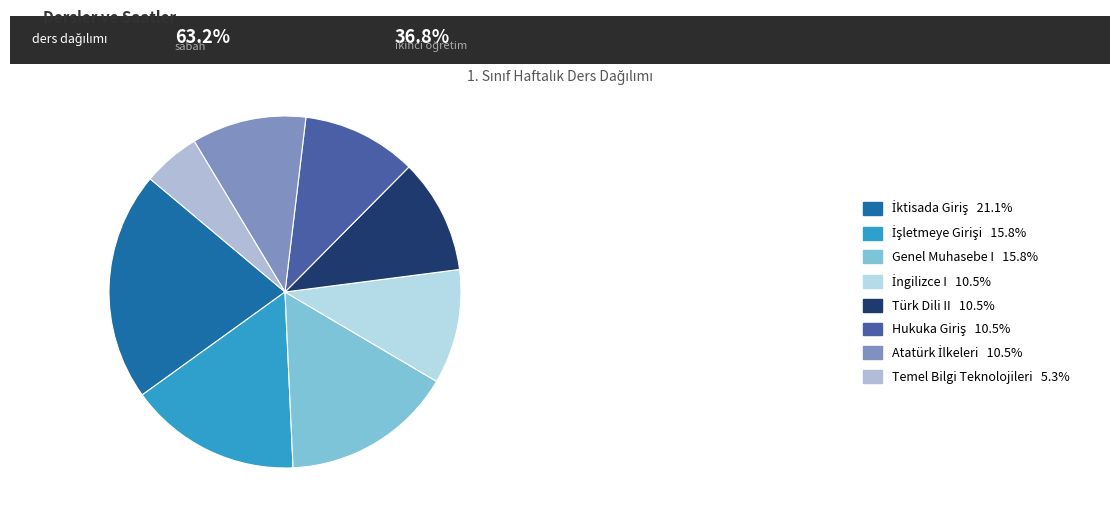

What is the smallest slice in the pie chart?

Temel Bilgi Teknolojileri